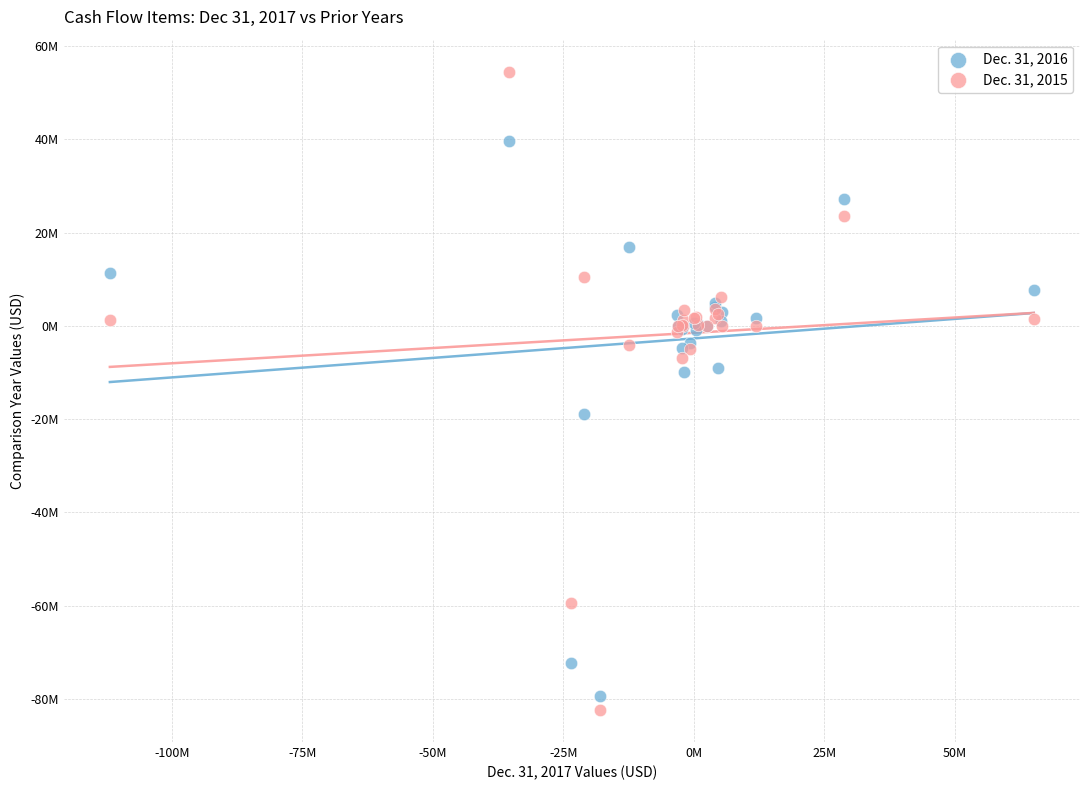

Which series has the largest Y range (max minus min)?

Dec. 31, 2015